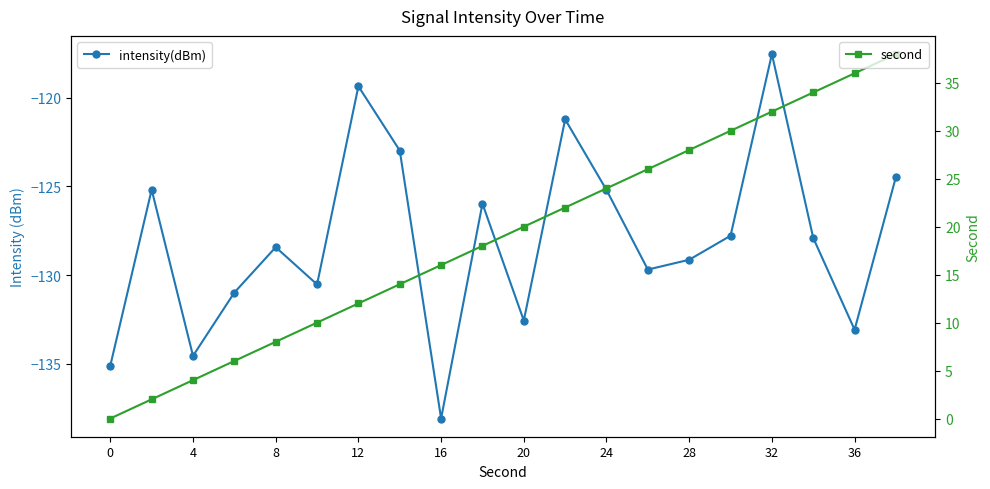

Which series changed the most between 16 and 36?

second